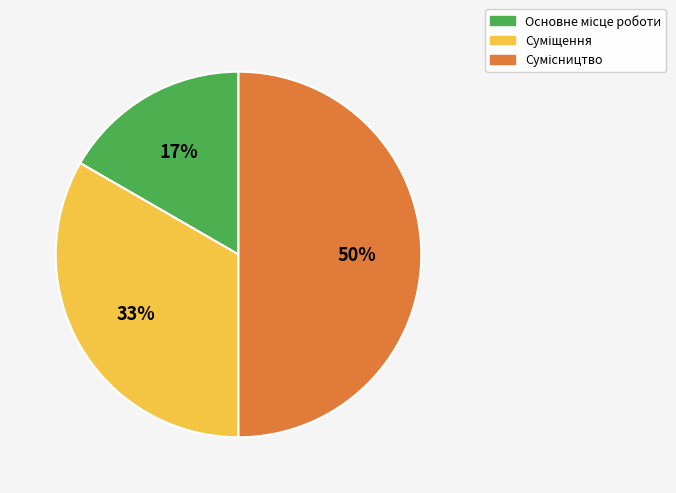

To the nearest percent, what is the difference between the largest and smallest slice percentages?

33%